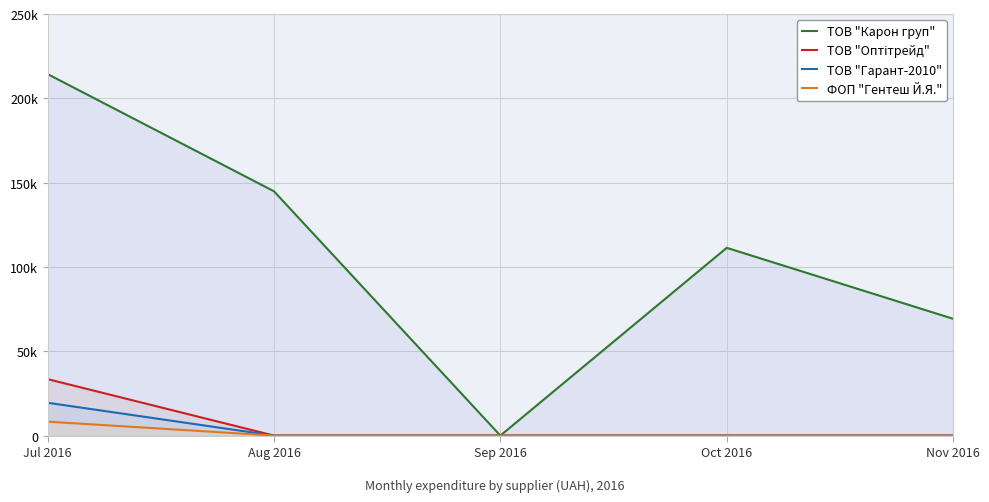

How many lines are shown in the chart?

4